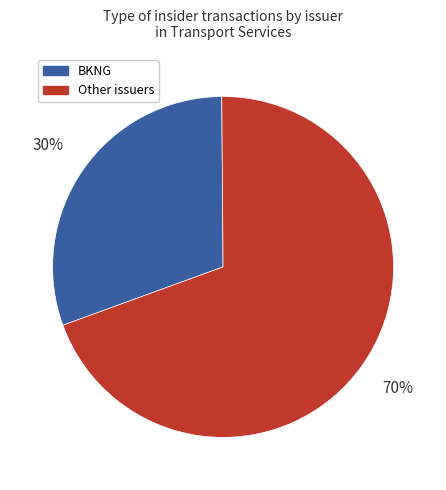

To the nearest percent, what is the average slice percentage?

50%